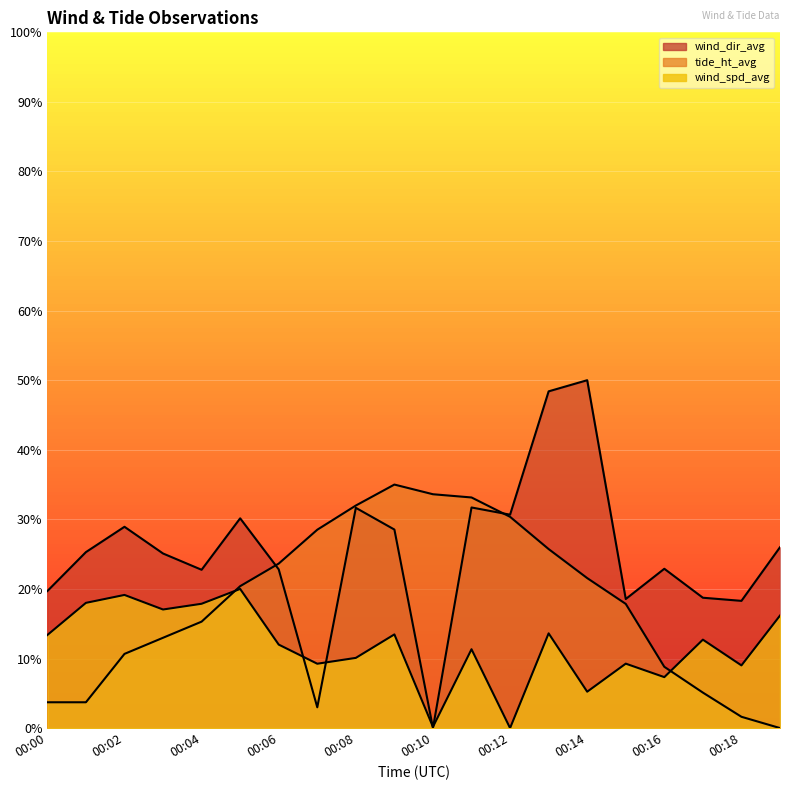

Is it true that wind_spd_avg equals 0.0 at 00:15?

False